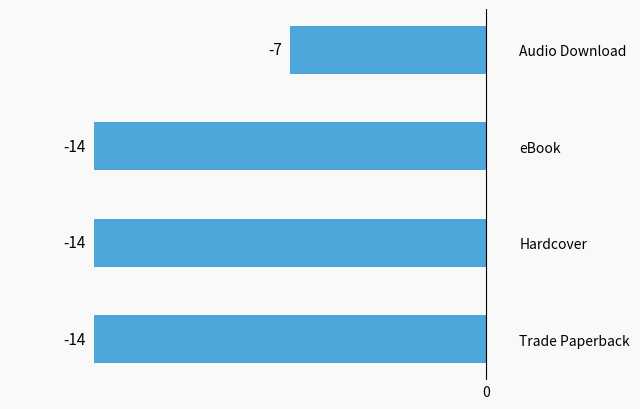

What is the sum of all values?

-49